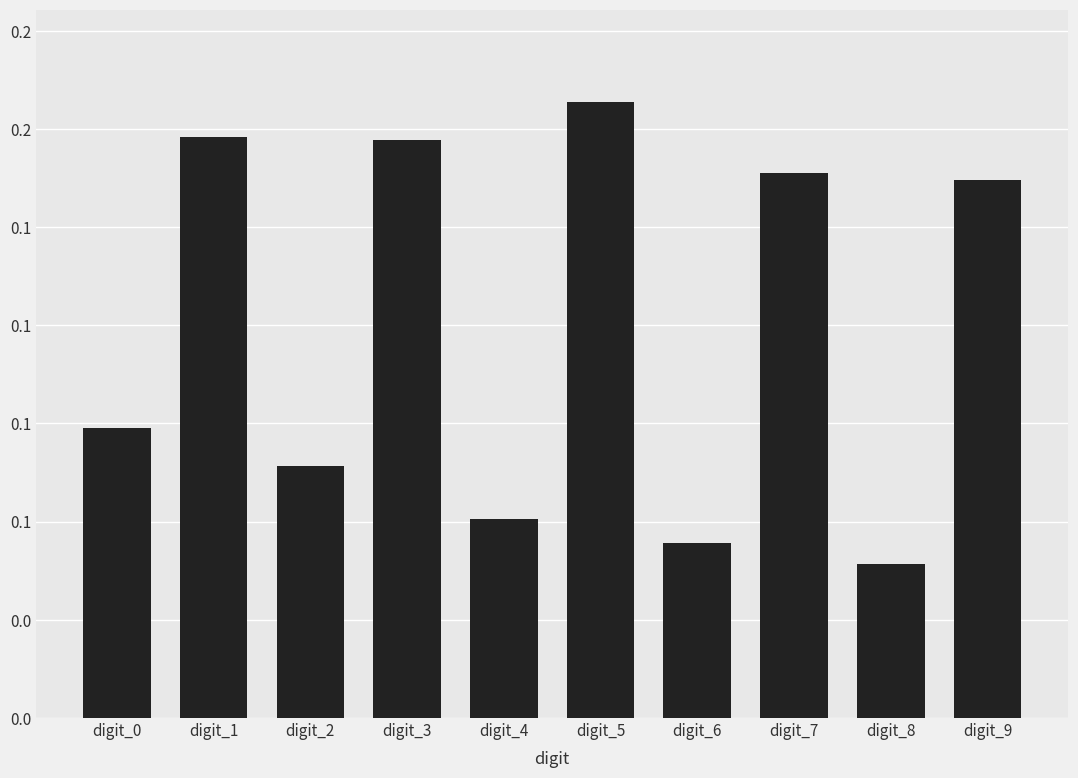

What is the average value?

0.1